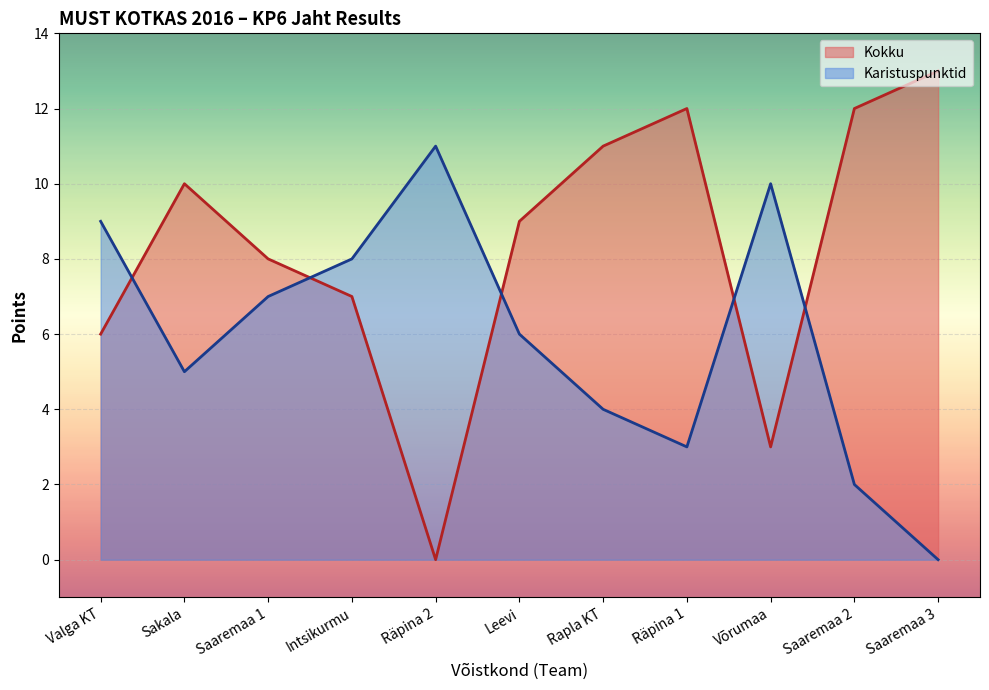

How many lines are shown in the chart?

2